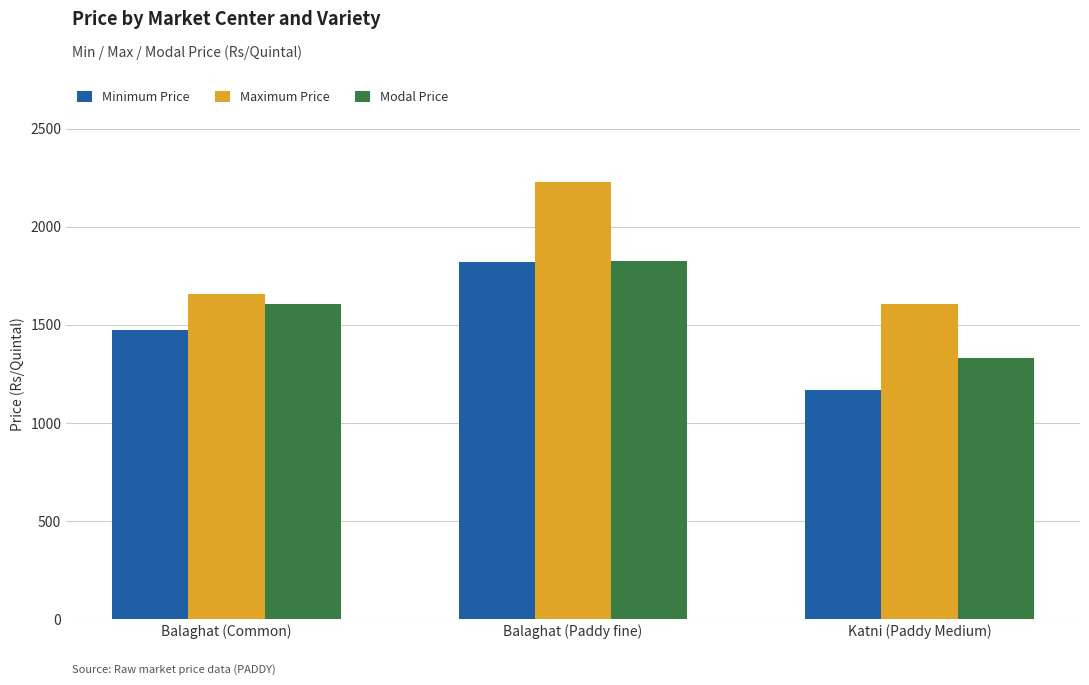

The Maximum Price series shows 1660 at Balaghat (Common). True or false?

True